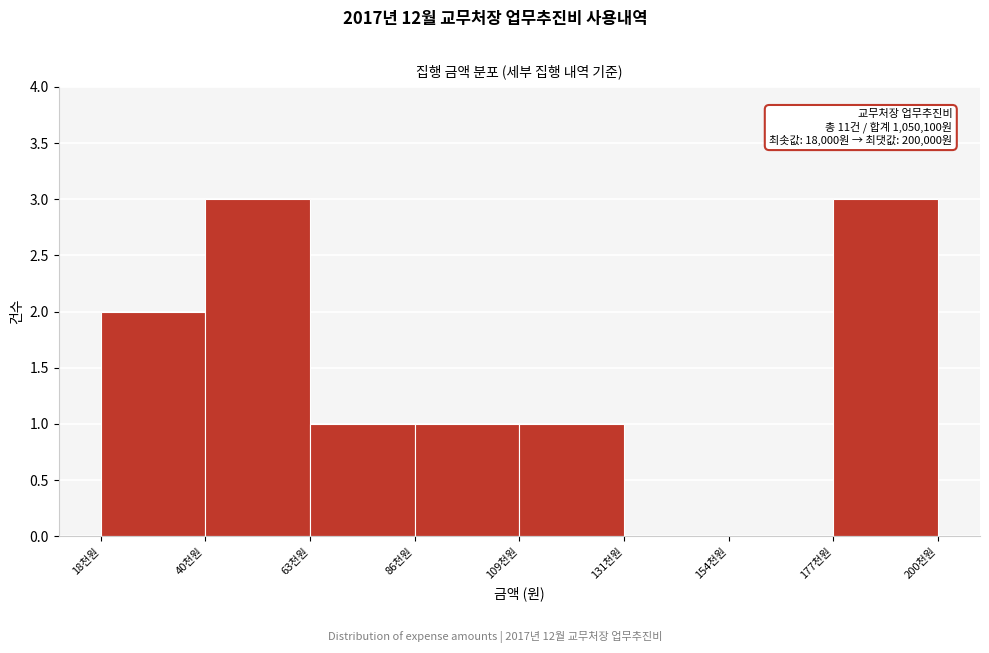

Reading left to right, what are all the values shown in this chart?

18천원=2	40천원=3	63천원=1	86천원=1	109천원=1	131천원=0	154천원=0	177천원=3